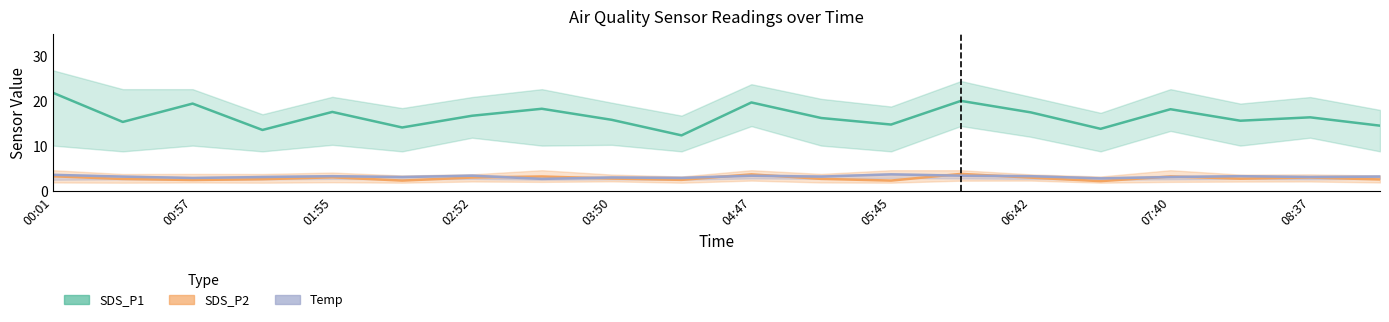

What is the sum of all SDS_P1 values?

333.3